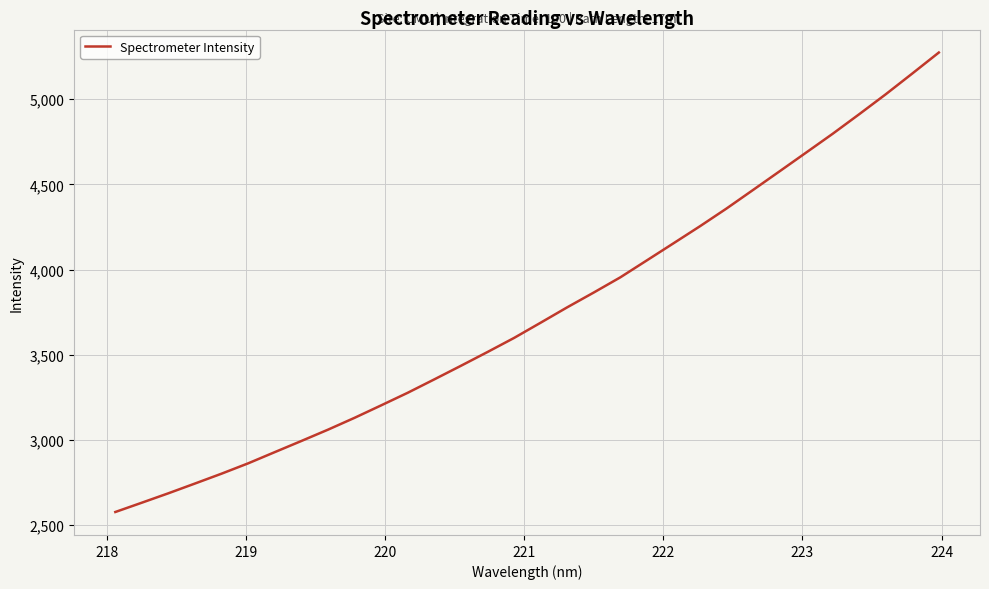

What is the difference between the maximum and minimum values?

2697.6